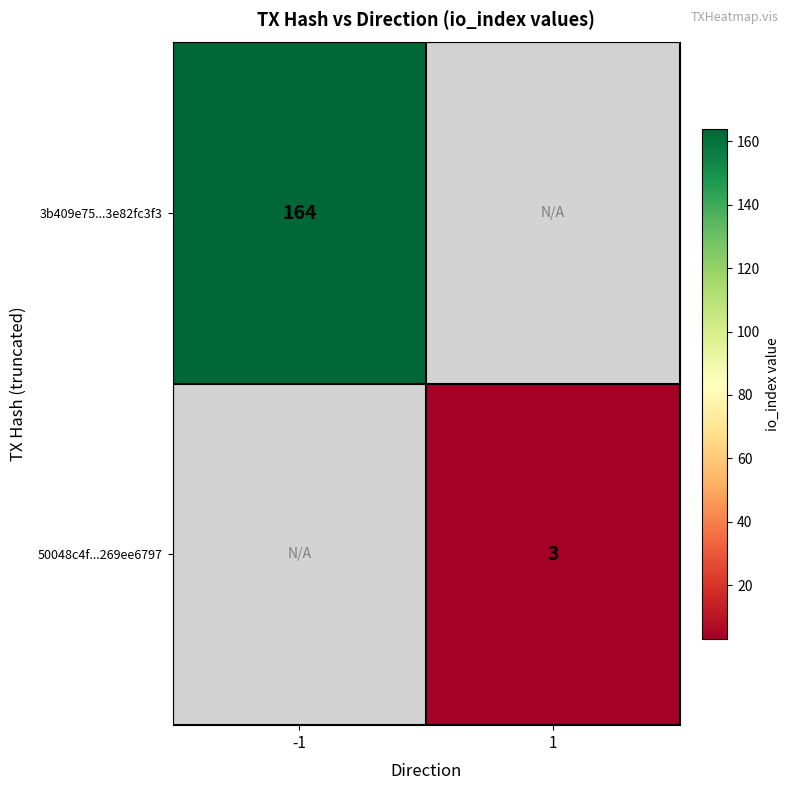

True or false: 50048c4f...269ee6797 has a value of 3 at 1.

True